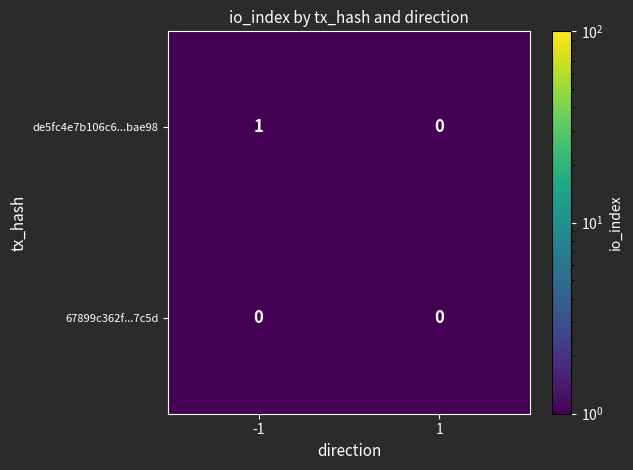

Reading right to left, transcribe all the data shown in this chart.

de5fc4e7b106c6...bae98: 0	1
67899c362f...7c5d: 0	0